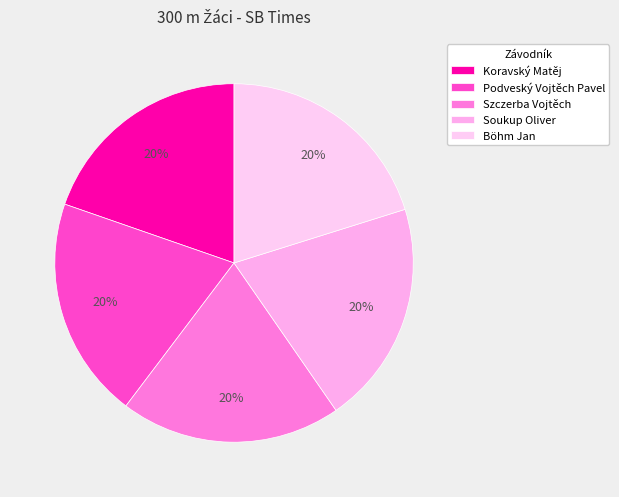

What is the largest slice in the pie chart?

Soukup Oliver